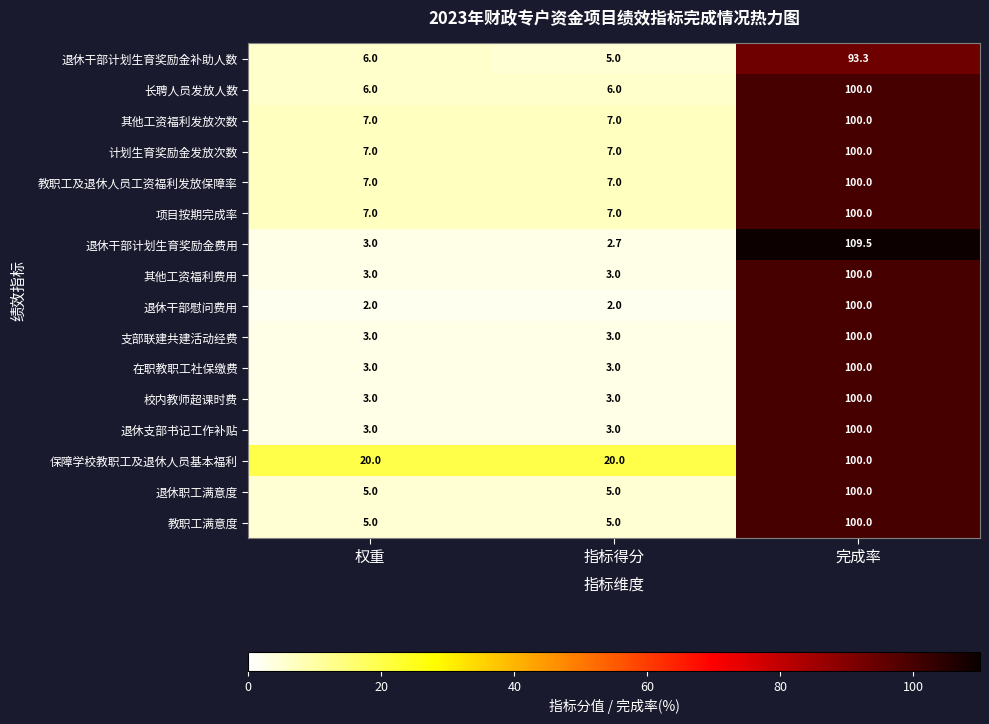

What is the spread (max minus min) of values at 权重?

18.0